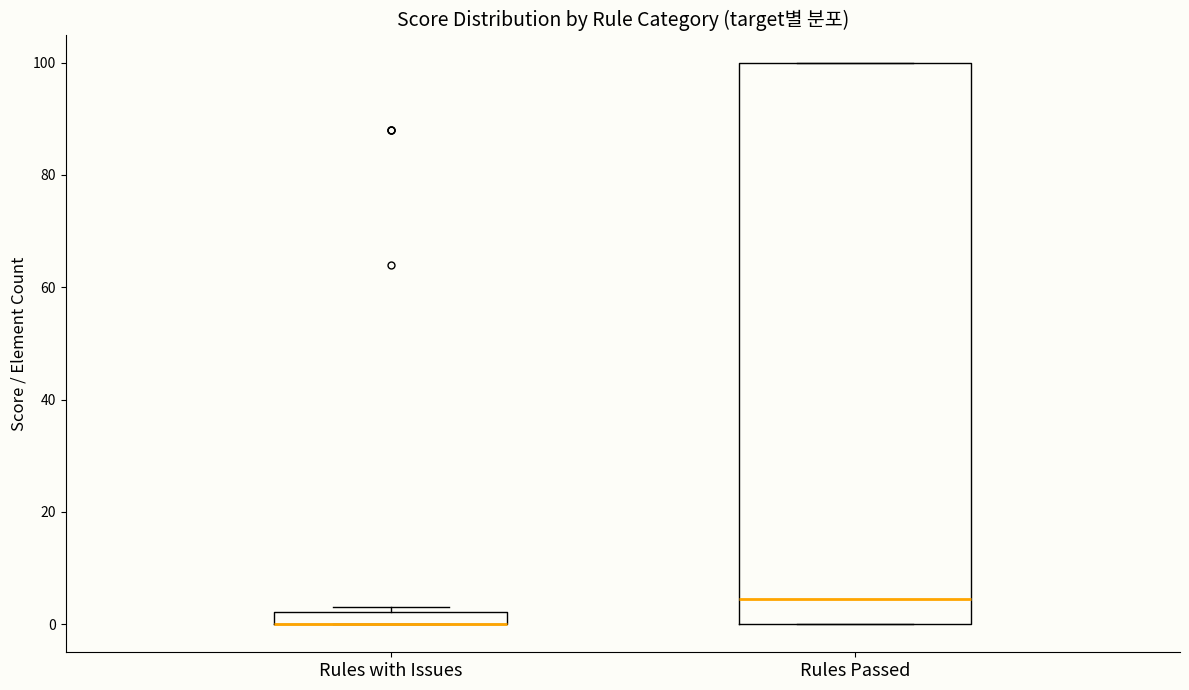

Where is the upper edge of the box for Rules Passed on the y-axis? The values are not printed on the chart, so give them approximately, as read against the axis.

100